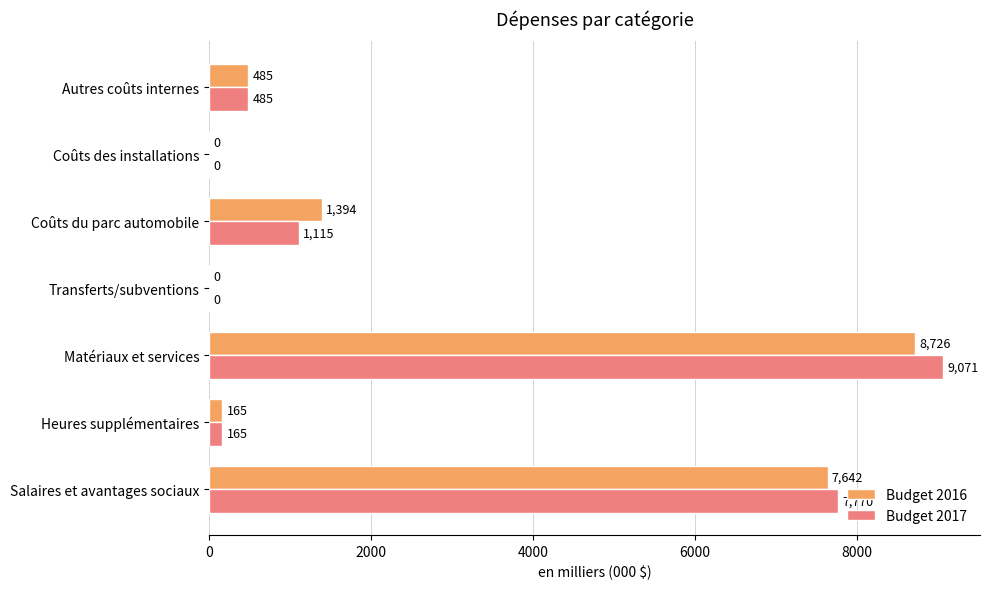

What is the sum of the Budget 2016 values at Heures supplémentaires and Matériaux et services?

8891